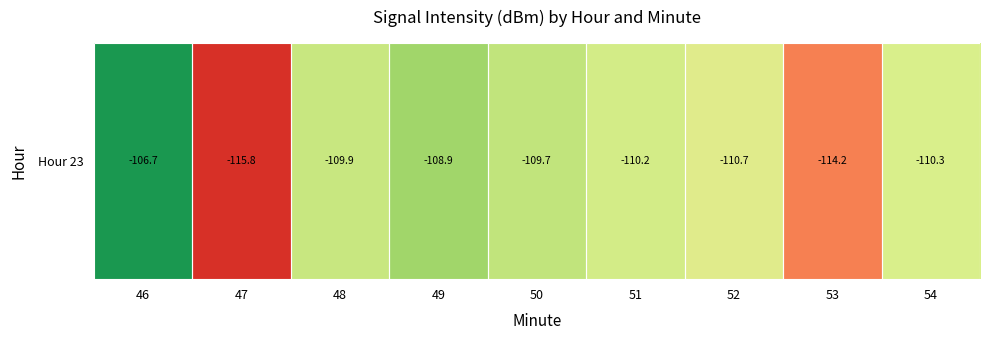

What is the average value?

-110.7